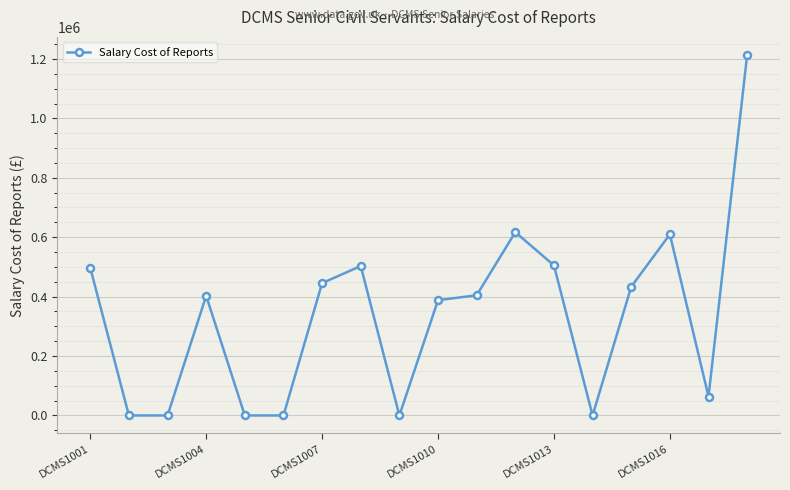

What is the difference between the second highest and second lowest values?

616935